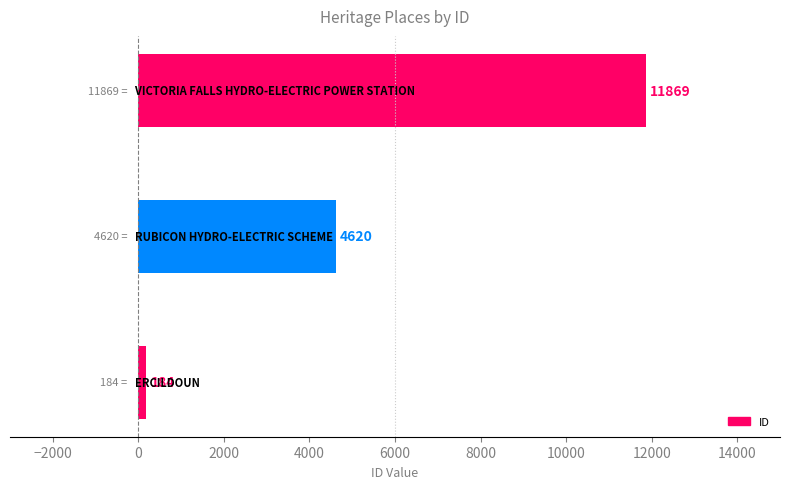

What is the smallest value displayed?

184